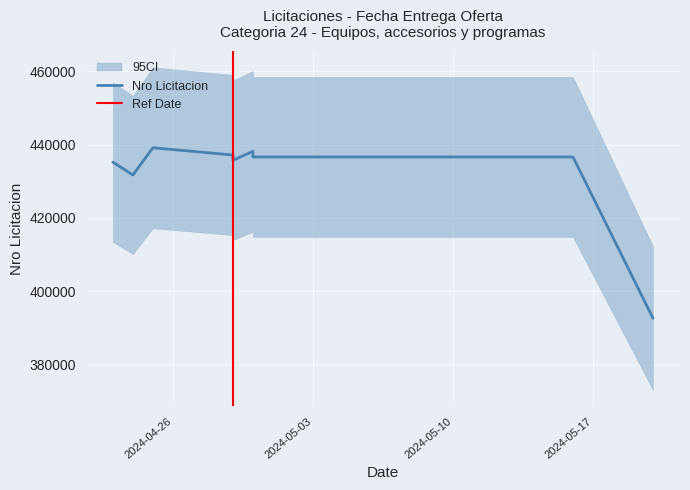

At which label is the value closest to 415894?

2024-04-24